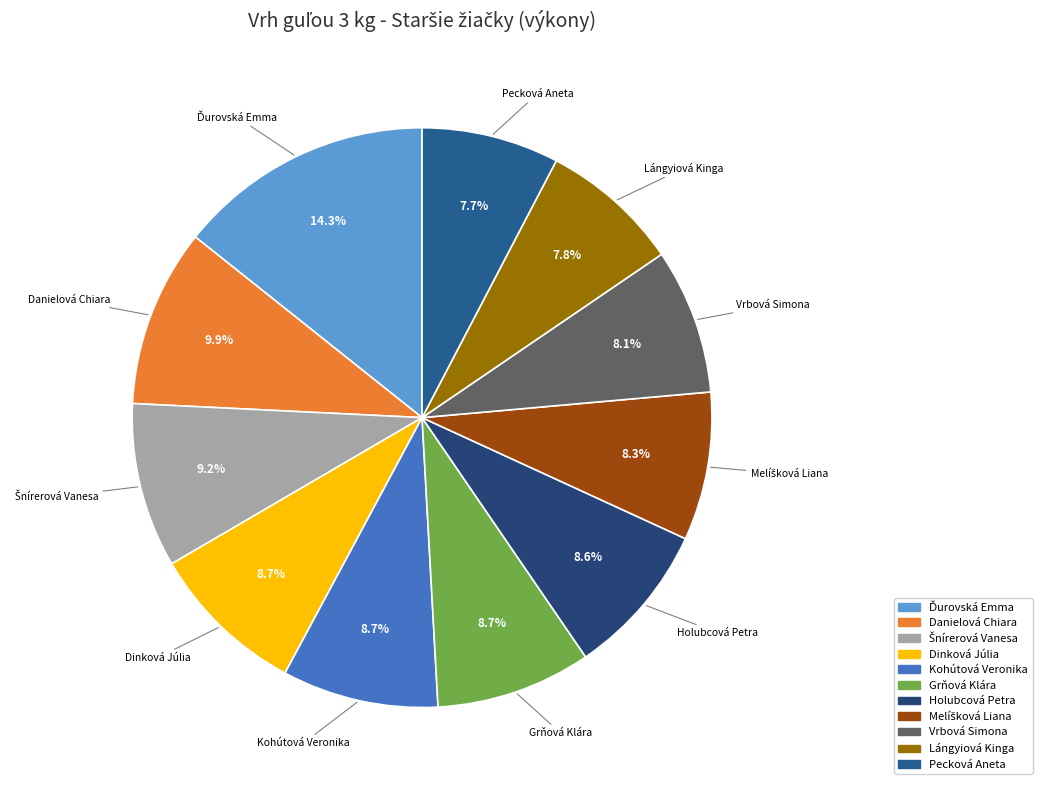

Is there a majority slice in this chart?

No